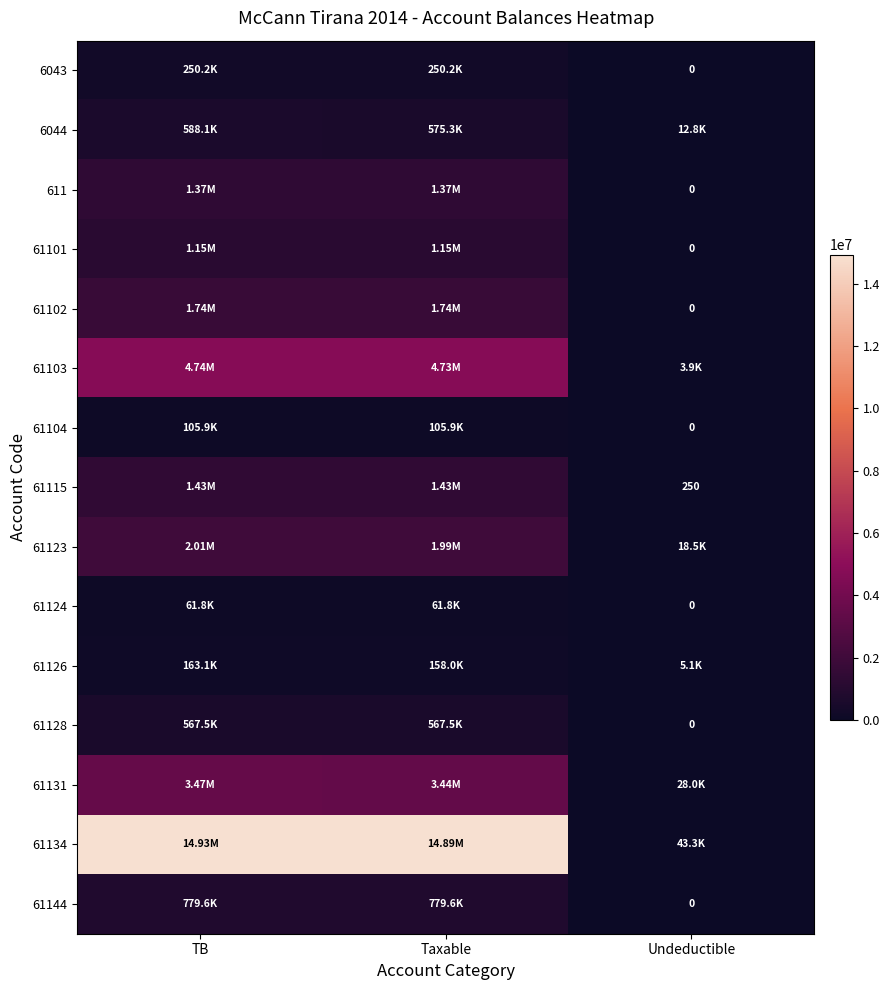

Is the value of 61134 at Undeductible greater than the value of 61144 at Undeductible?

Yes